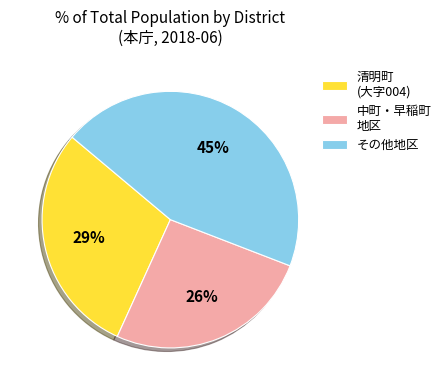

The 清明町 (大字004) slice represents 29% of the pie. True or false?

True